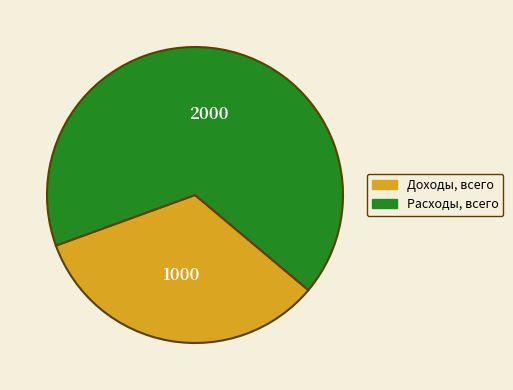

Is it true that Доходы, всего is 28% of the pie?

False